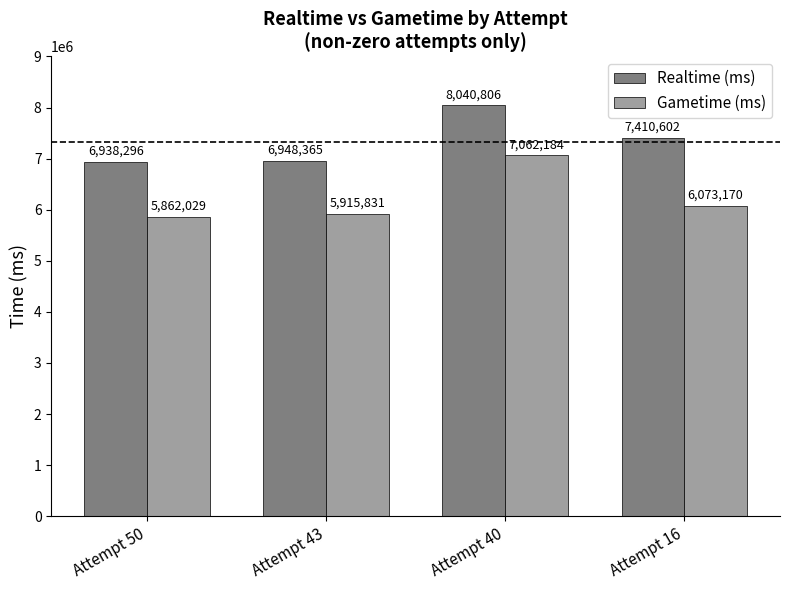

What is the total value across all series at Attempt 43?

12864196